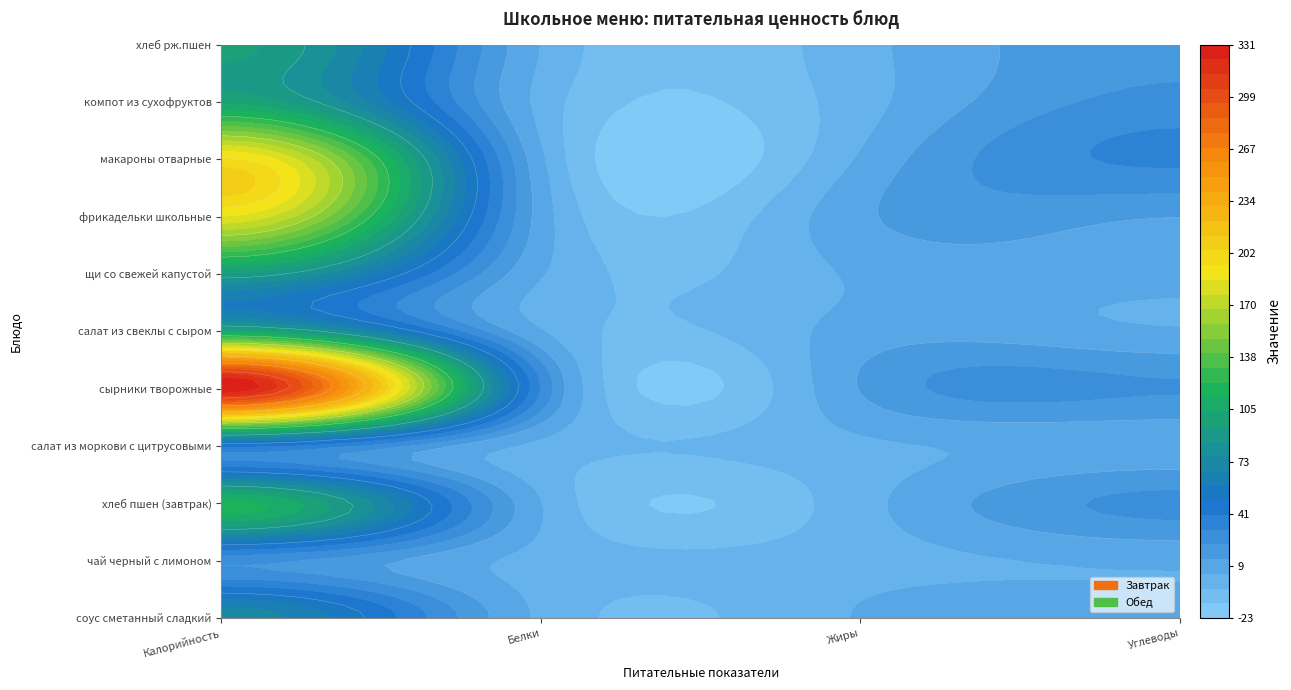

What is the sum of the фрикадельки школьные values at Калорийность and Углеводы?

198.4